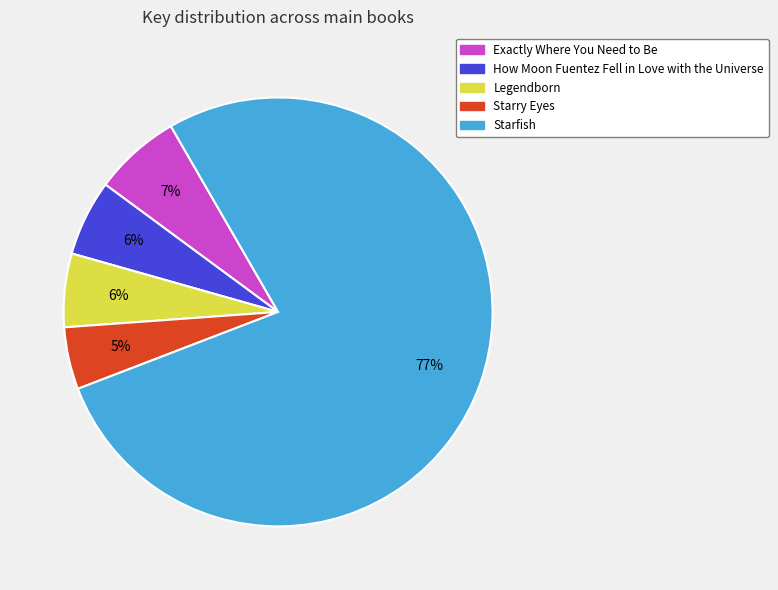

Is there any slice that represents more than half of the pie?

Yes